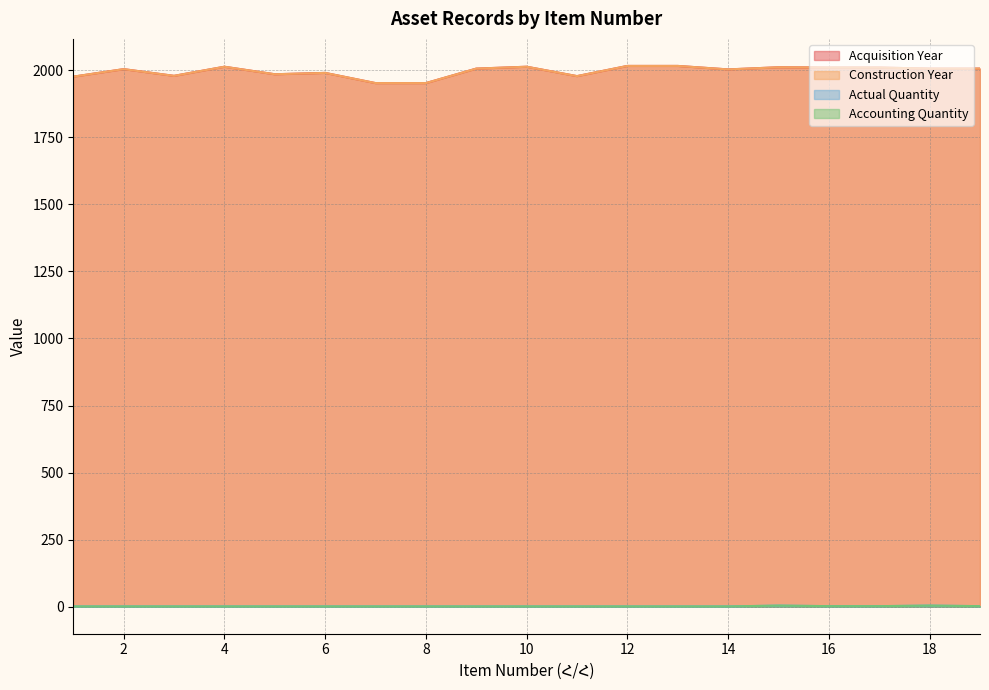

Reading left to right, extract all data points from this chart.

Acquisition Year: 1=1976	2=2004	3=1979	4=2013	5=1985	6=1990	7=1952	8=1952	9=2006	10=2013	11=1978	12=2016	13=2016	14=2003	15=2011	16=2010	17=2010	18=2006	19=2006
Construction Year: 1=1976	2=2004	3=1979	4=2013	5=1985	6=1990	7=1952	8=1952	9=2006	10=2013	11=1978	12=2016	13=2016	14=2003	15=2011	16=2010	17=2010	18=2006	19=2006
Actual Quantity: 1=1	2=1	3=1	4=1	5=1	6=1	7=1	8=1	9=1	10=1	11=1	12=1	13=1	14=1	15=4	16=2	17=2	18=4	19=2
Accounting Quantity: 1=1	2=1	3=1	4=1	5=1	6=1	7=1	8=1	9=1	10=1	11=1	12=1	13=1	14=1	15=4	16=2	17=2	18=4	19=2